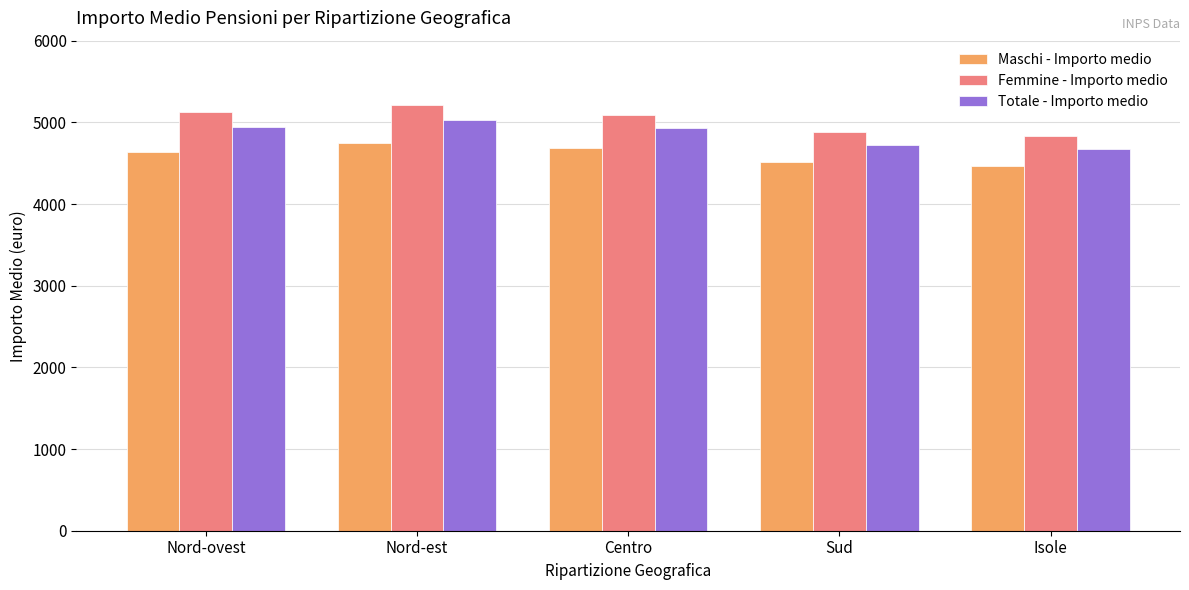

How many series are shown in this chart?

3